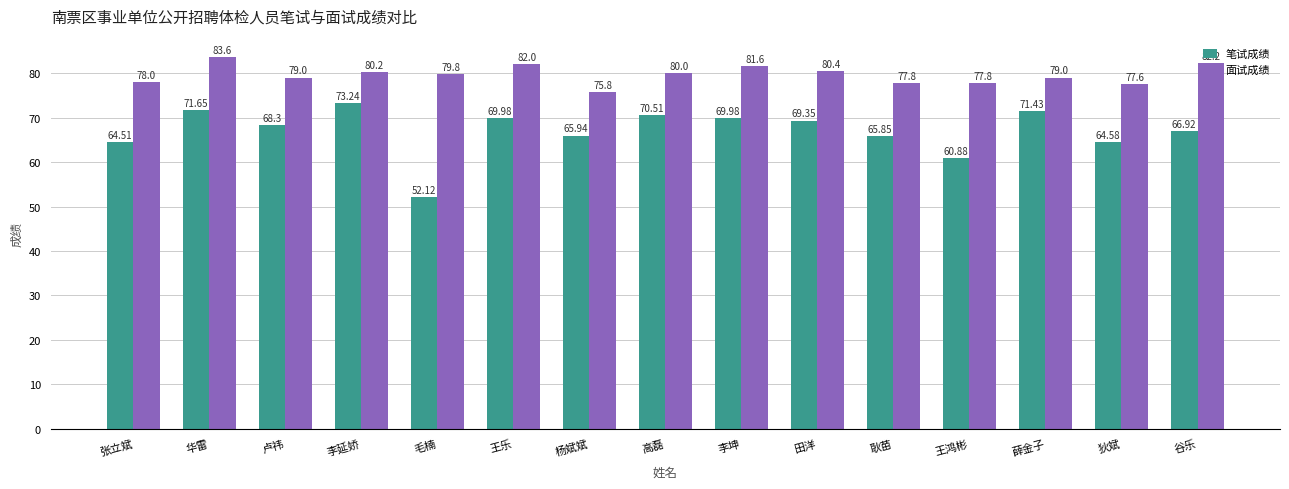

Which series has the widest spread of values?

笔试成绩